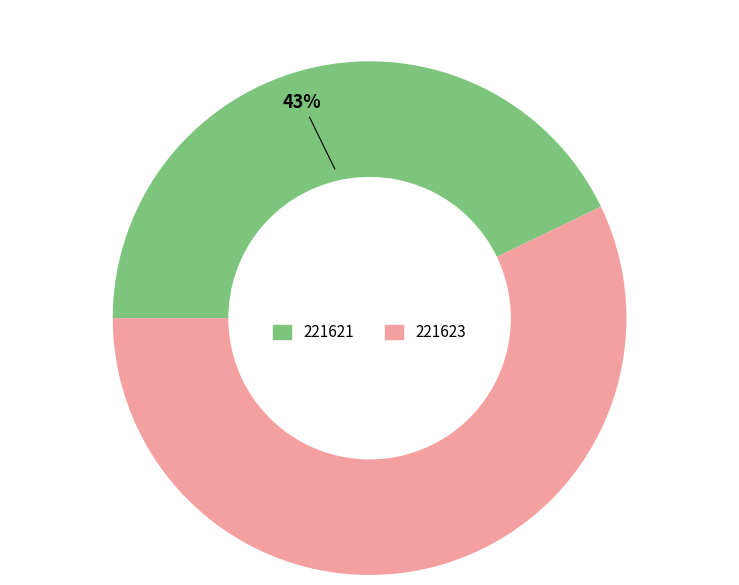

To the nearest percent, what is the average slice percentage?

50%